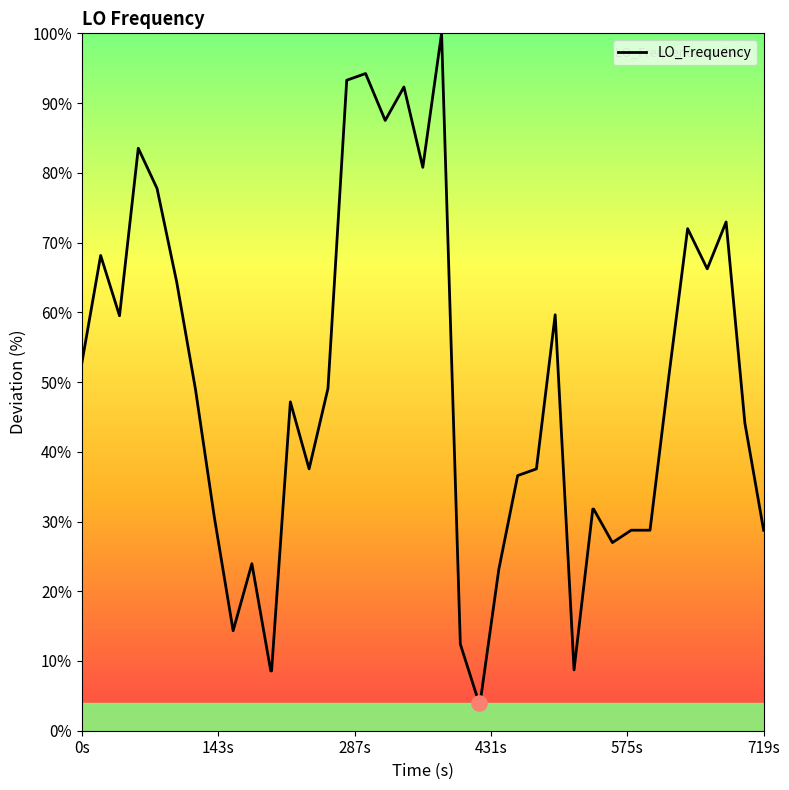

What is the maximum value shown in the chart?

100.0